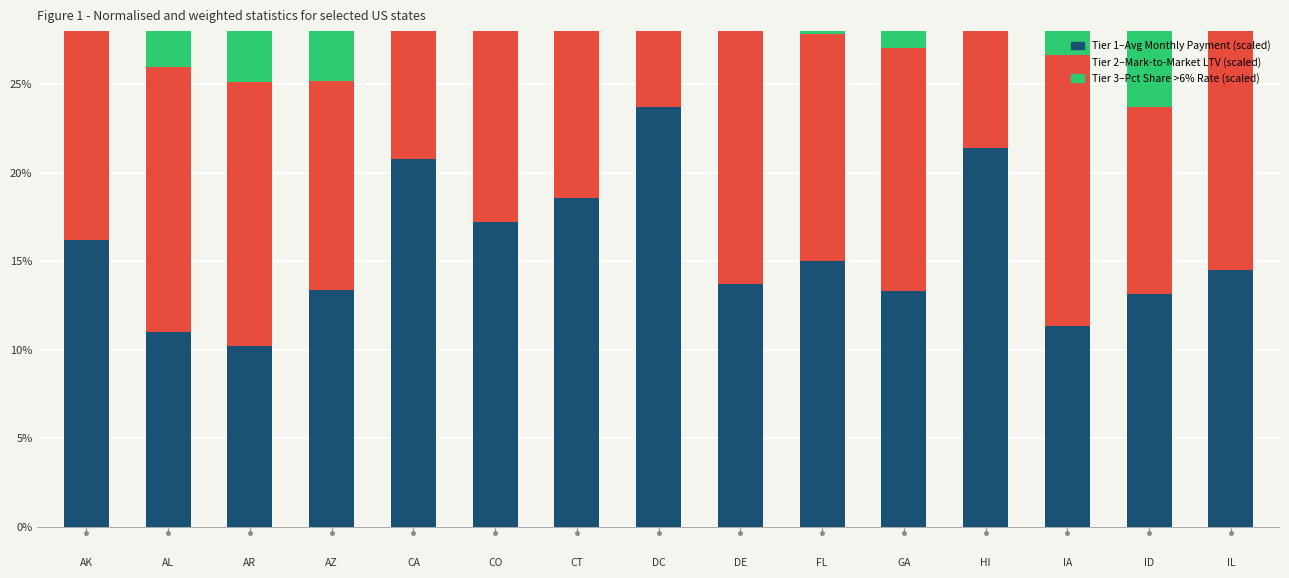

What is the label of the 13th bar from the left?

IA